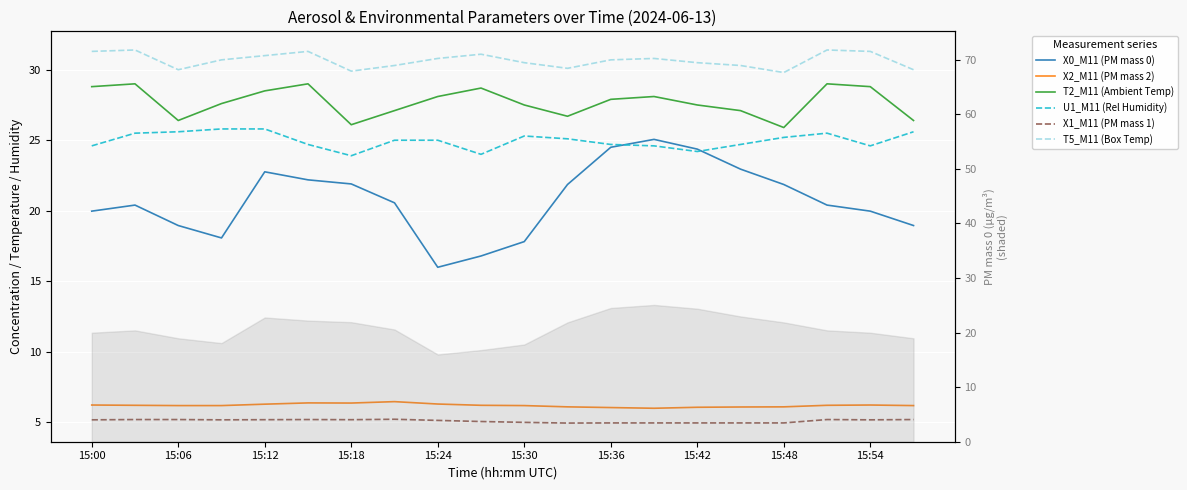

List the series in order of their peak value, highest first.

T5_M11 (Box Temp), T2_M11 (Ambient Temp), U1_M11 (Rel Humidity), X0_M11 (PM mass 0), X2_M11 (PM mass 2), X1_M11 (PM mass 1)